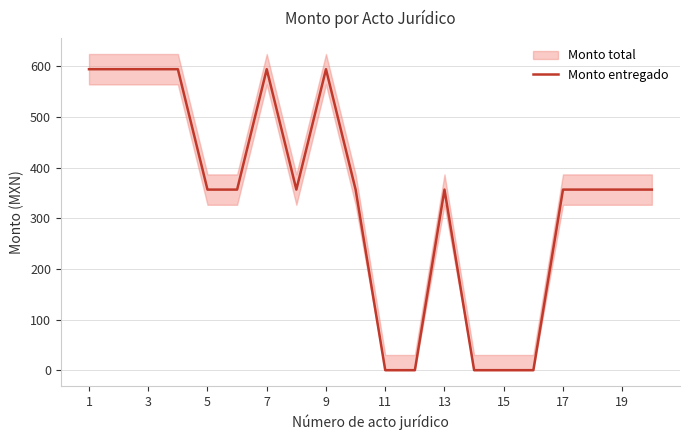

Where does the data first go above 356?

1